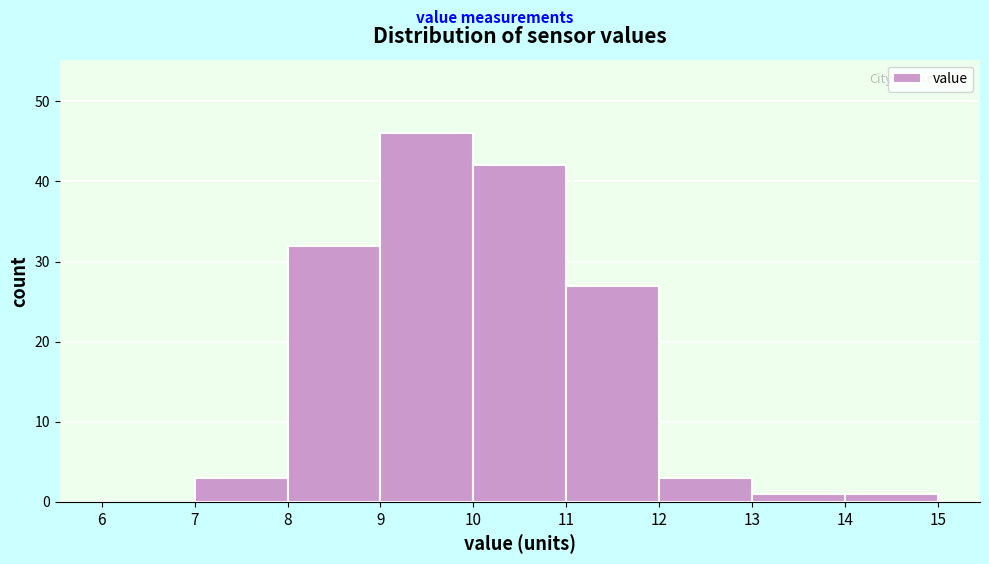

Reading left to right, list every bar in this chart as the range it spans on the x-axis followed by its height. The values are not printed on the chart, so give them approximately, as read against the axis.

6 to 7: 0
7 to 8: 3
8 to 9: 32
9 to 10: 46
10 to 11: 42
11 to 12: 27
12 to 13: 3
13 to 14: 1
14 to 15: 1